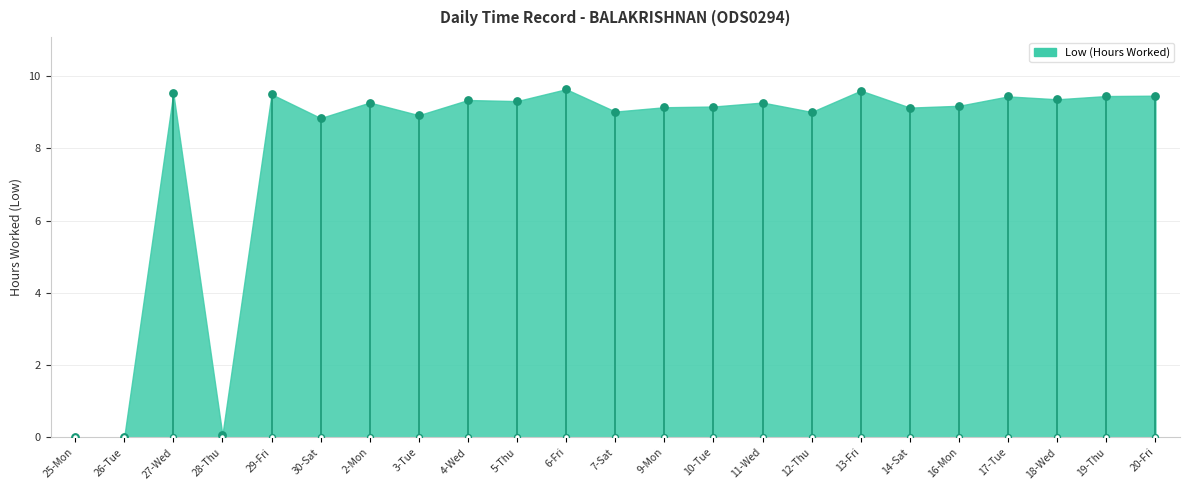

Approximately how many times larger is the value at 12-Thu compared to 17-Tue?

1.0